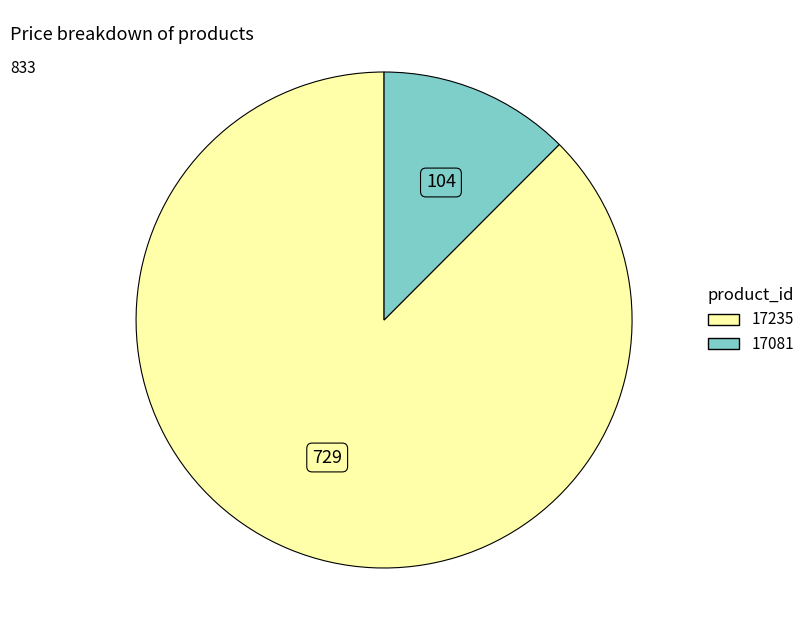

Combined, do 17235 and 17081 account for over 50%?

Yes